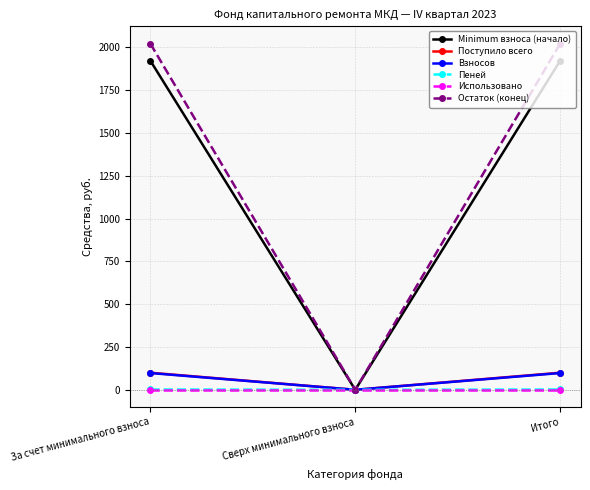

What is the maximum value shown in the chart?

2020.9